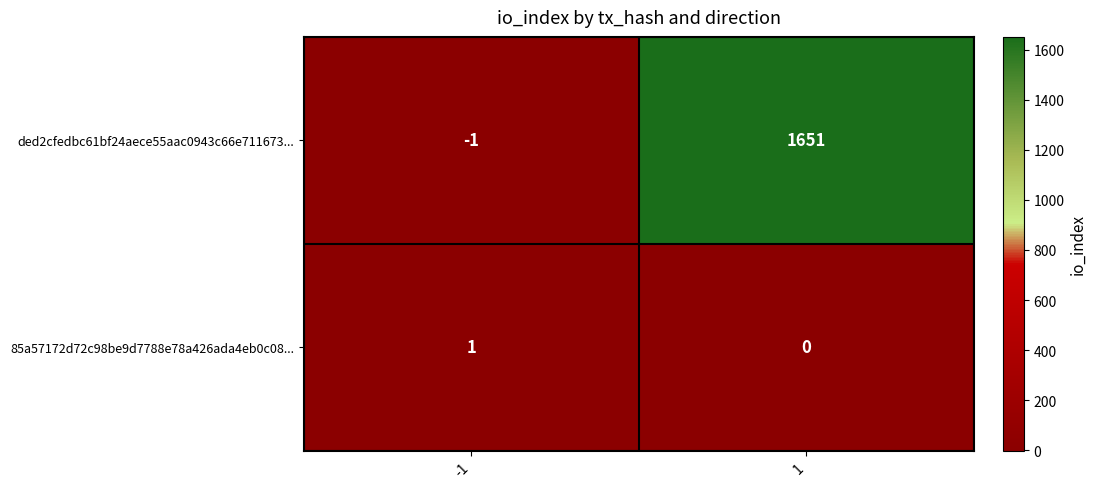

Reading left to right, list all the values displayed in this chart.

ded2cfedbc61bf24aece55aac0943c66e711673...: -1=-1	1=1651
85a57172d72c98be9d7788e78a426ada4eb0c08...: -1=1	1=0